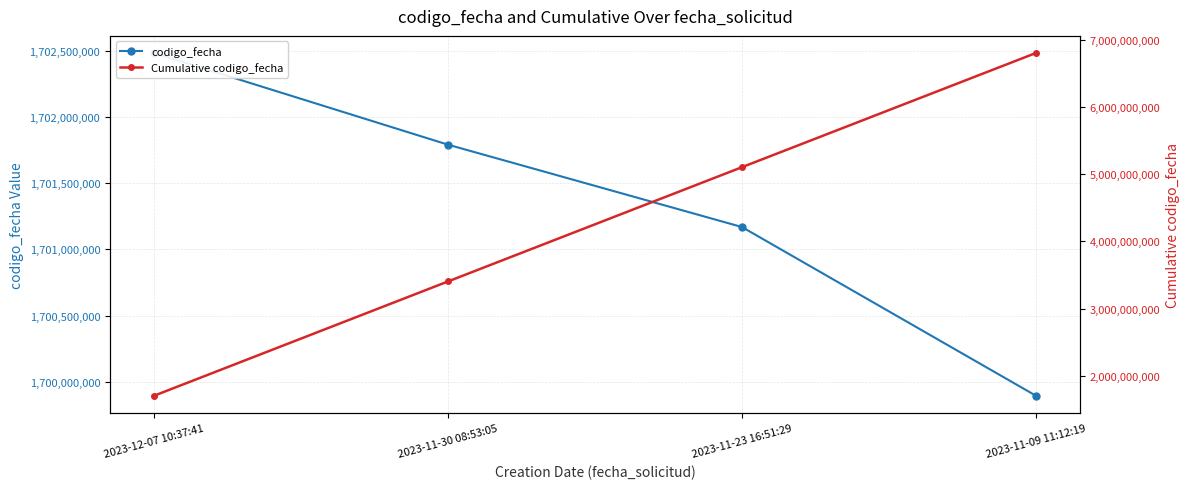

True or false: codigo_fecha has a value of 1702484261 at 2023-12-07 10:37:41.

True